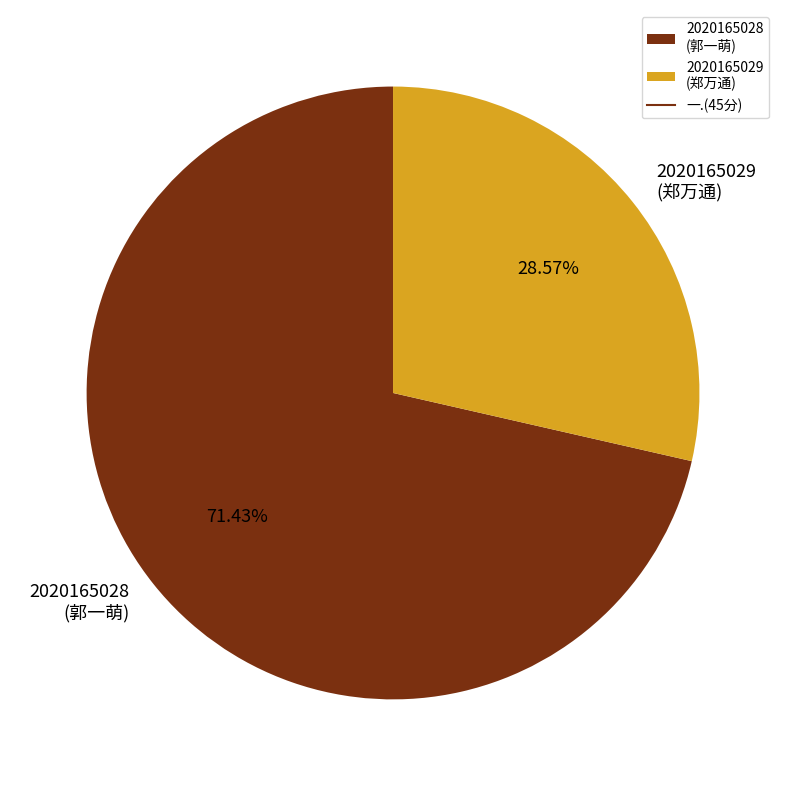

What is the ratio of the value at 2020165028 (郭一萌) to the value at 2020165029 (郑万通)?

2.5